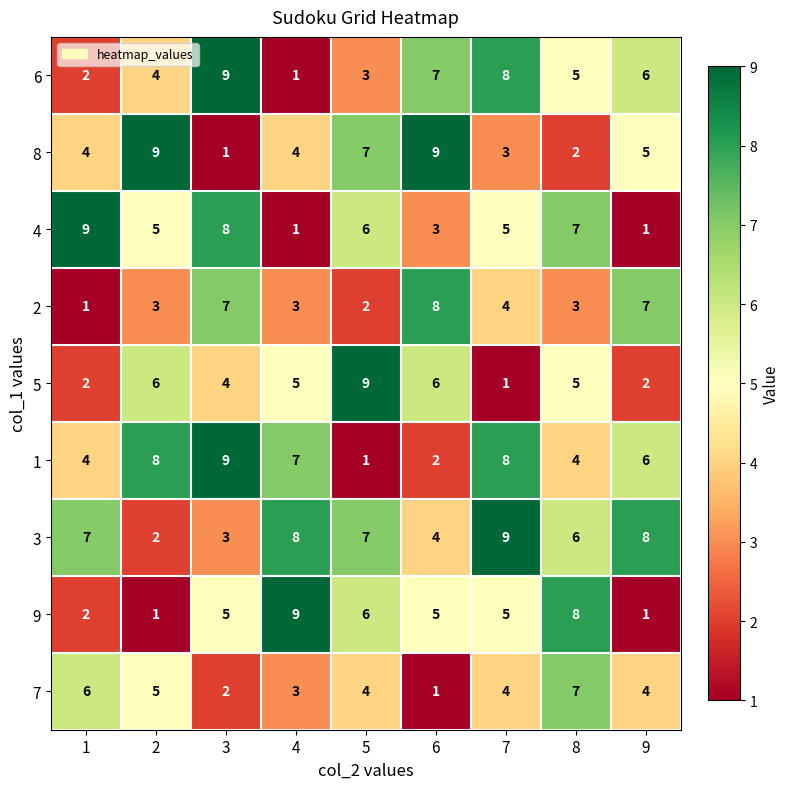

What is the spread (max minus min) of values at 7?

8